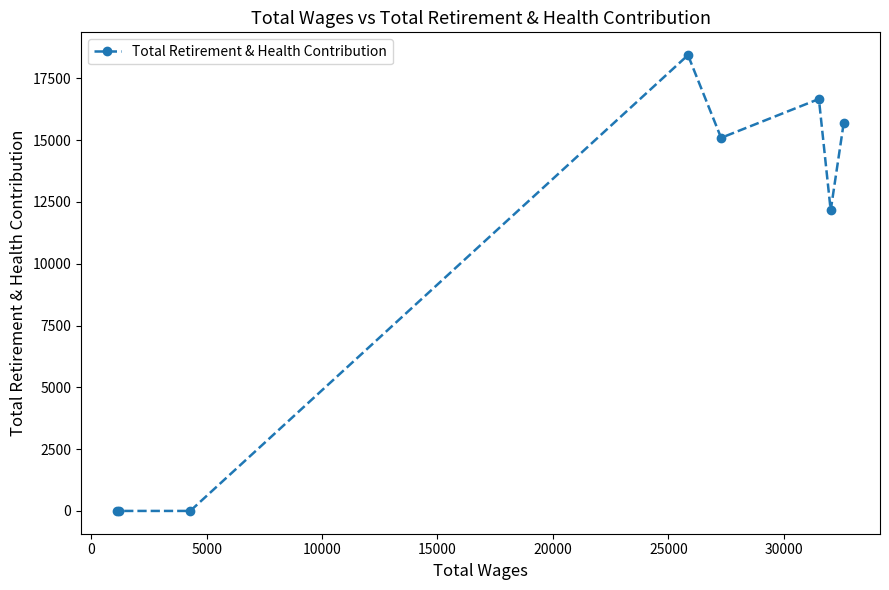

What is the greatest value displayed?

18437